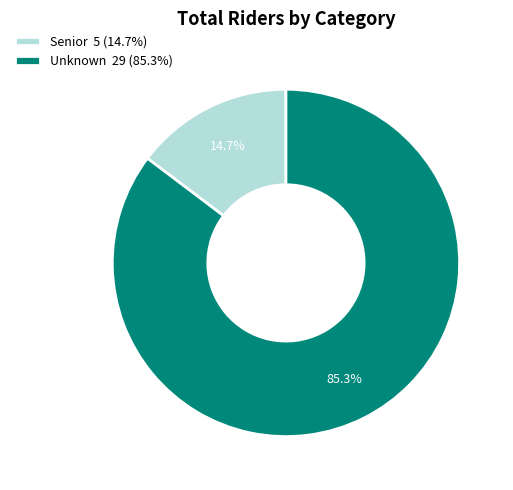

Combined, what portion of the pie is Unknown and Senior?

100.0%